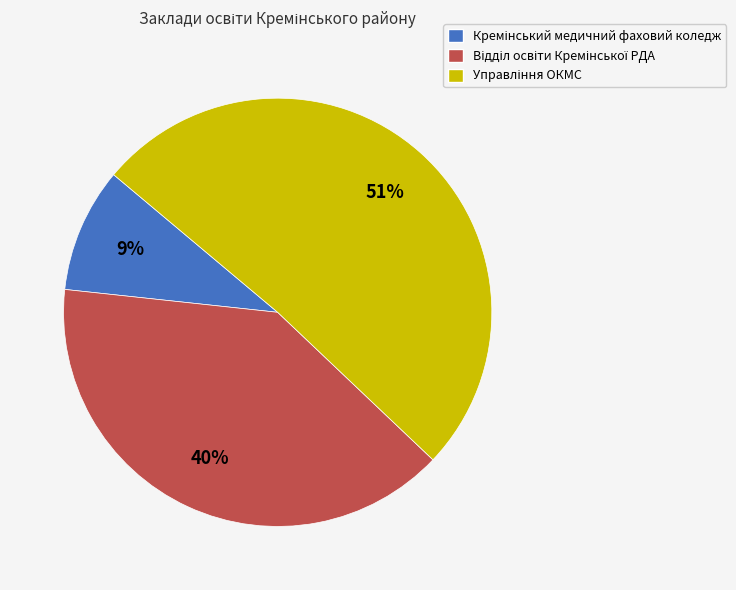

Count the number of slices in the pie.

3